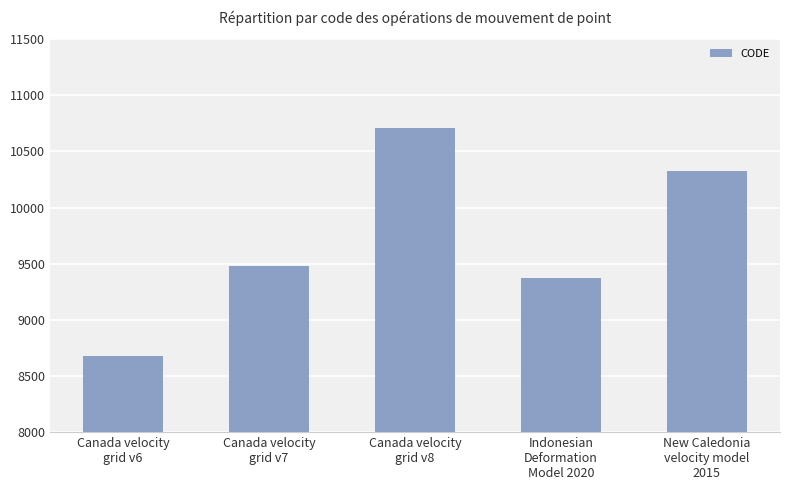

The chart shows a value of 5367 at New Caledonia
velocity model
2015. True or false?

False